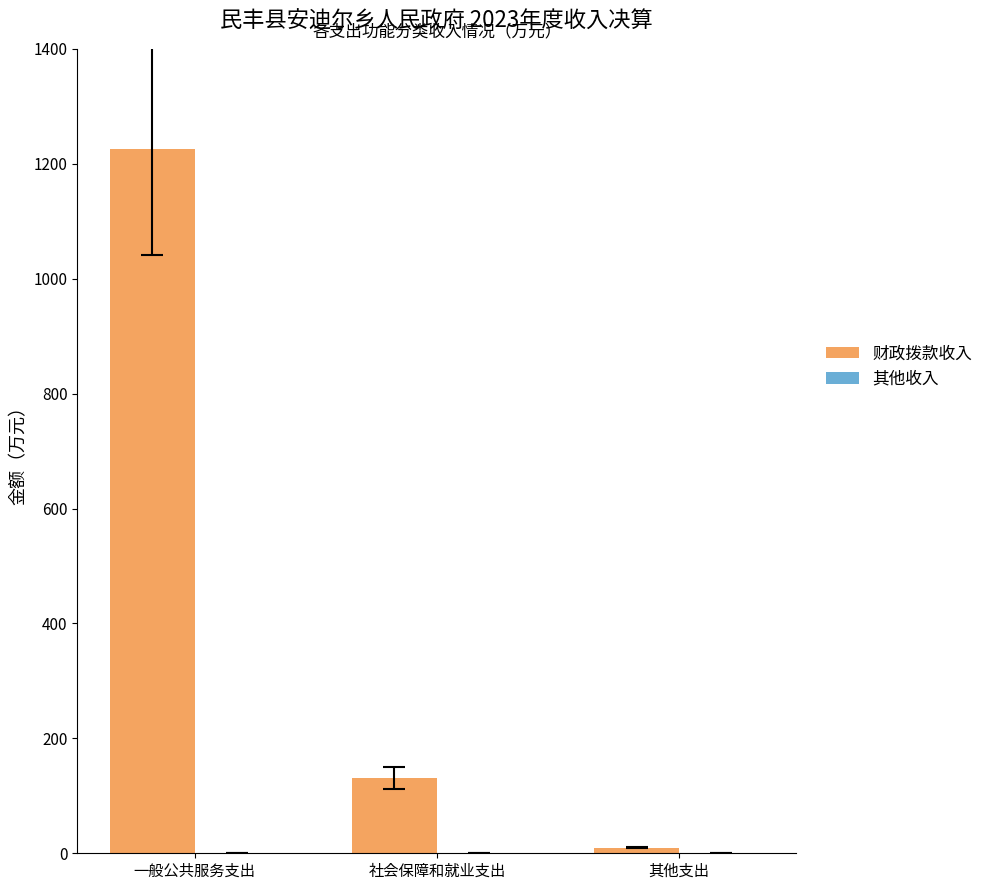

Between 一般公共服务支出 and 社会保障和就业支出, which series saw the biggest shift?

财政拨款收入